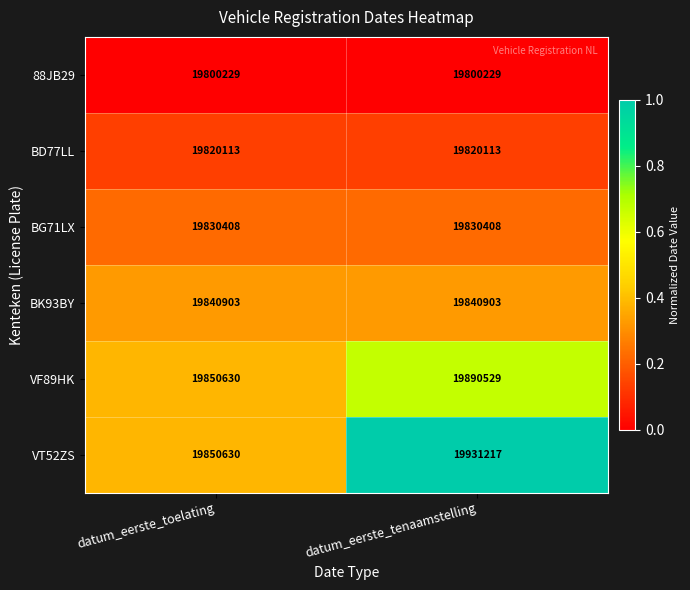

Is it true that BG71LX equals 19830408 at datum_eerste_toelating?

True